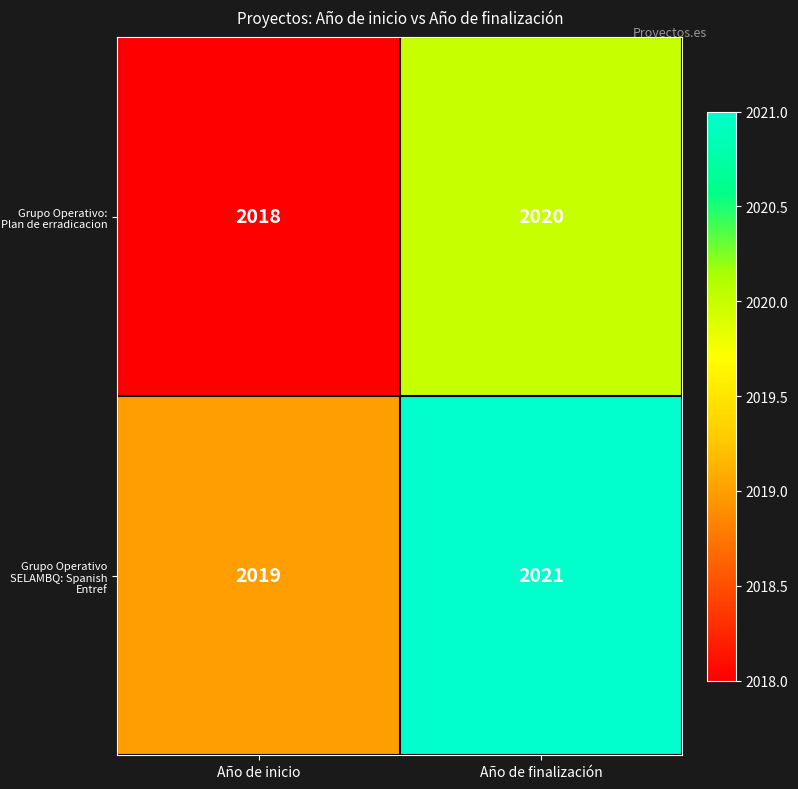

Reading left to right, what are all the values shown in this chart?

Grupo Operativo: Plan de erradicacion: Año de inicio=2018	Año de finalización=2020
Grupo Operativo SELAMBQ: Spanish Entref: Año de inicio=2019	Año de finalización=2021